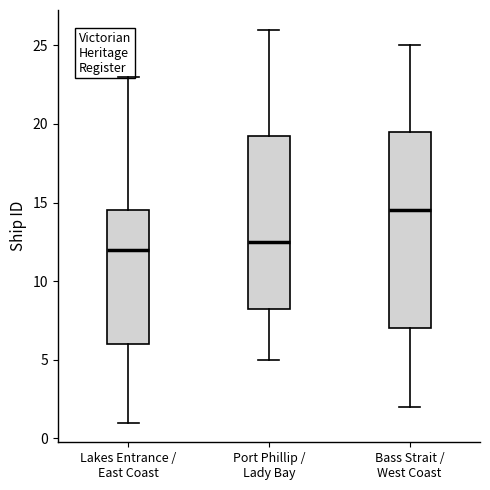

Which box is the tallest, from its lower edge to its upper edge?

Bass Strait / West Coast